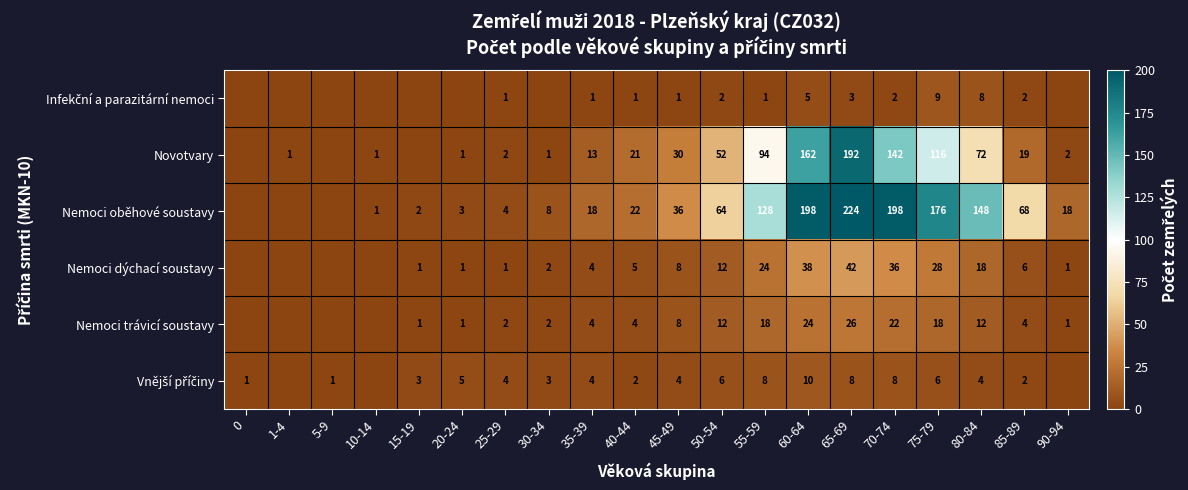

What is the sum of the Novotvary values at 85-89 and 90-94?

21